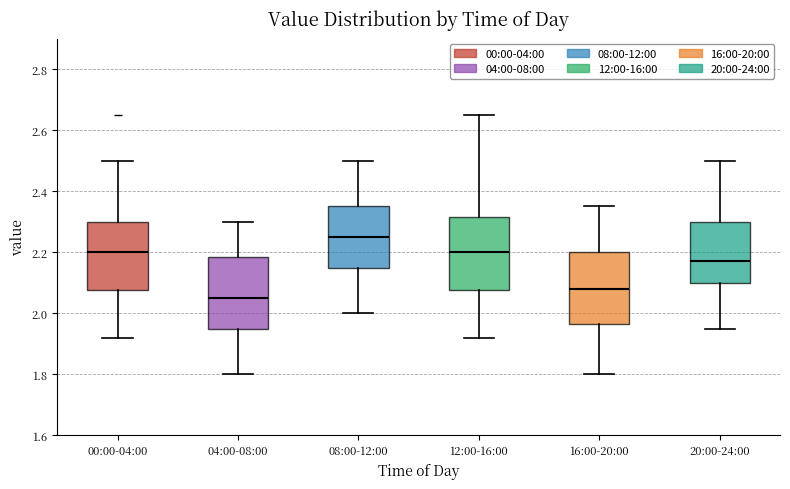

Reading left to right, transcribe this box plot: for each box, give where its median line is, the range the box spans, and where its two whiskers end, as read against the y-axis. The values are not printed on the chart, so give them approximately, as read against the axis.

00:00-04:00: median 2.20, box 2.08 to 2.30, whiskers 1.92 to 2.50
04:00-08:00: median 2.06, box 1.96 to 2.18, whiskers 1.80 to 2.30
08:00-12:00: median 2.26, box 2.16 to 2.36, whiskers 2.00 to 2.50
12:00-16:00: median 2.20, box 2.08 to 2.32, whiskers 1.92 to 2.66
16:00-20:00: median 2.08, box 1.96 to 2.20, whiskers 1.80 to 2.36
20:00-24:00: median 2.18, box 2.10 to 2.30, whiskers 1.96 to 2.50